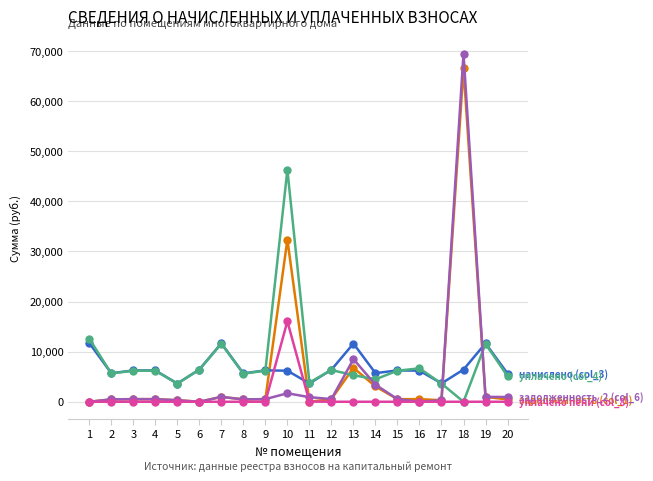

At which category is the sum across all series the highest?

18